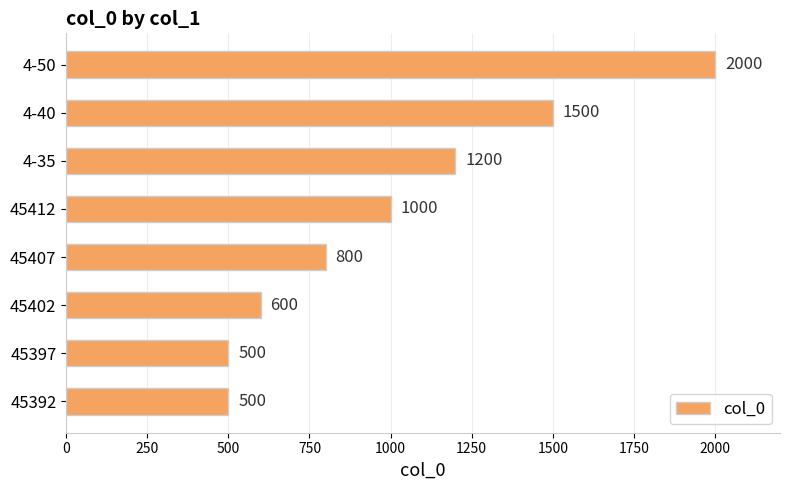

What is the difference between the second highest and minimum values?

1000